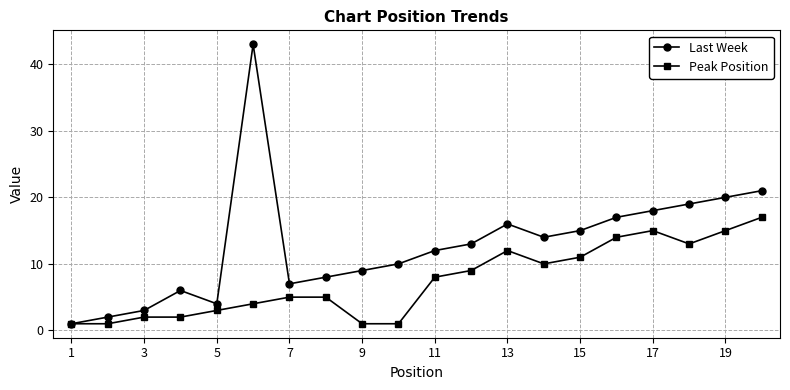

What is the average value of the Peak Position series?

7